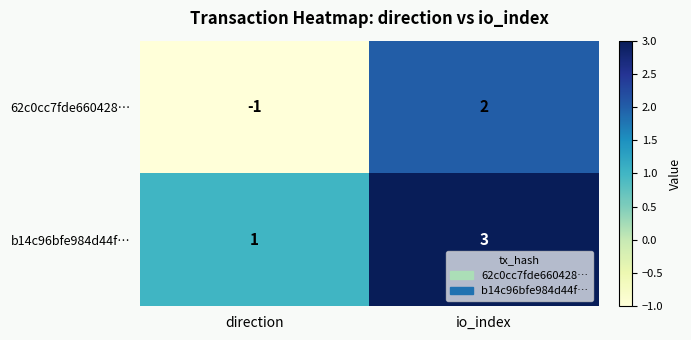

Which label corresponds to the largest value in the chart?

io_index